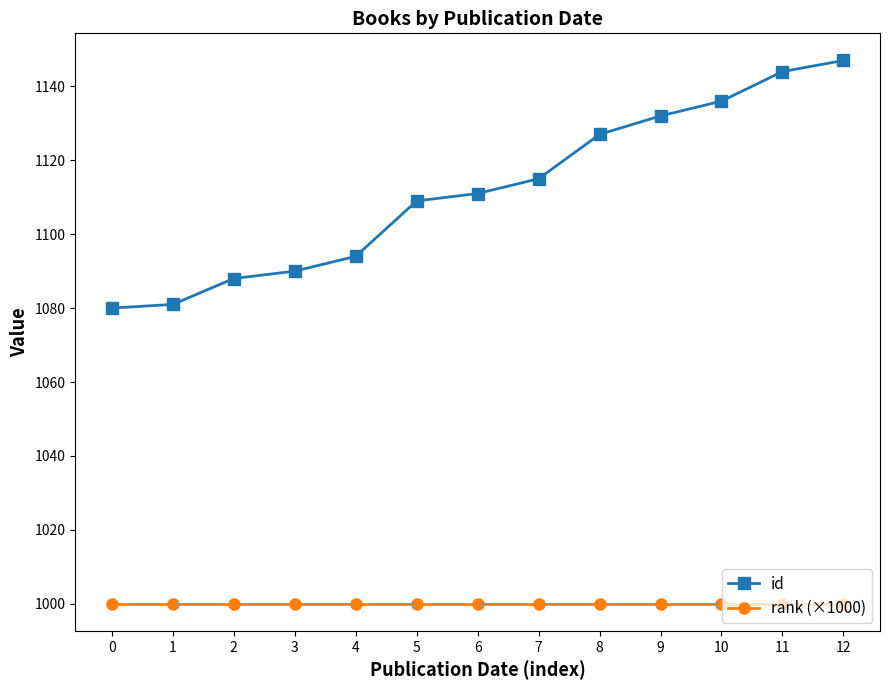

What is the average value of the id series?

1112